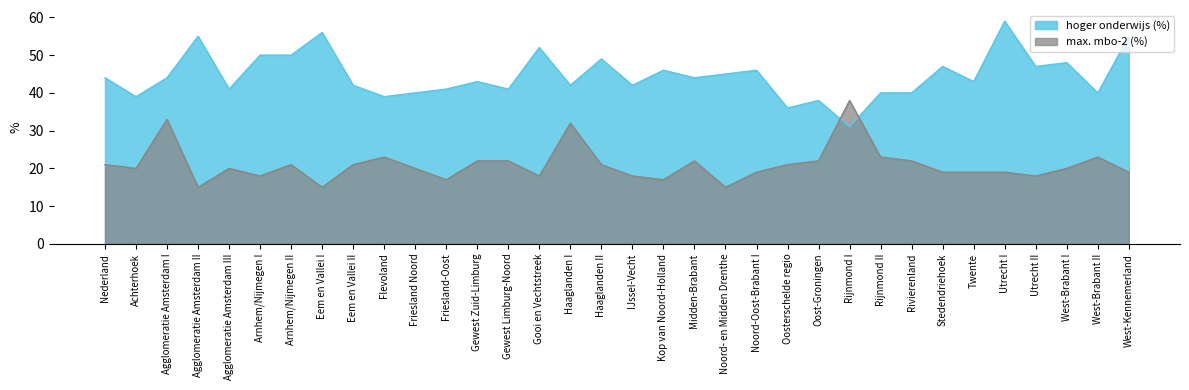

What is the total value across all series at IJssel-Vecht?

60